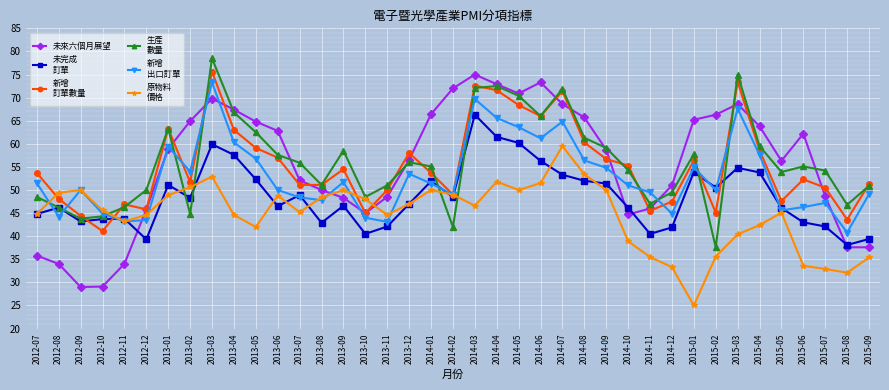

What is the minimum value shown in the chart?

25.0